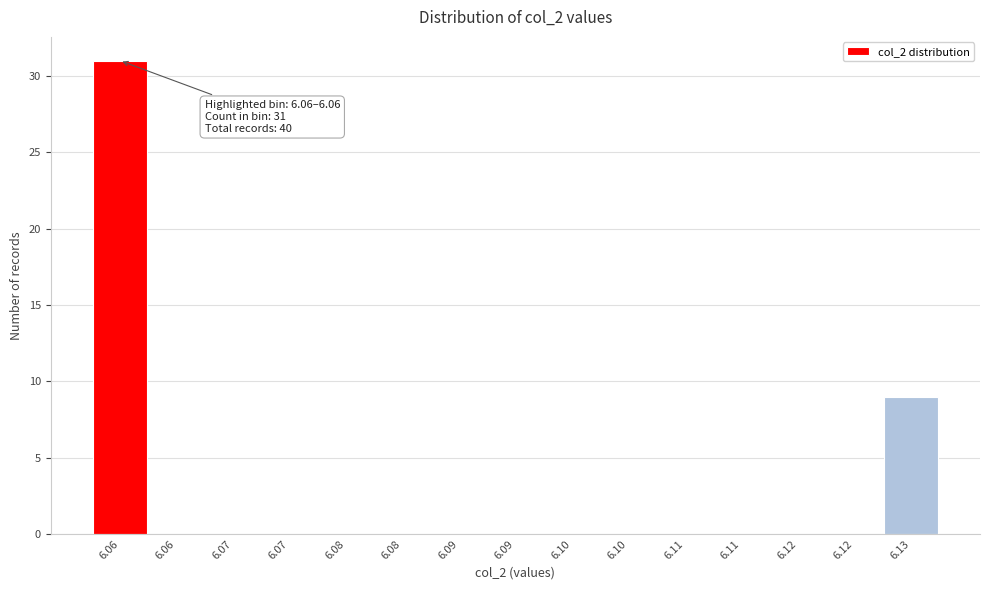

Are the bars horizontal?

No